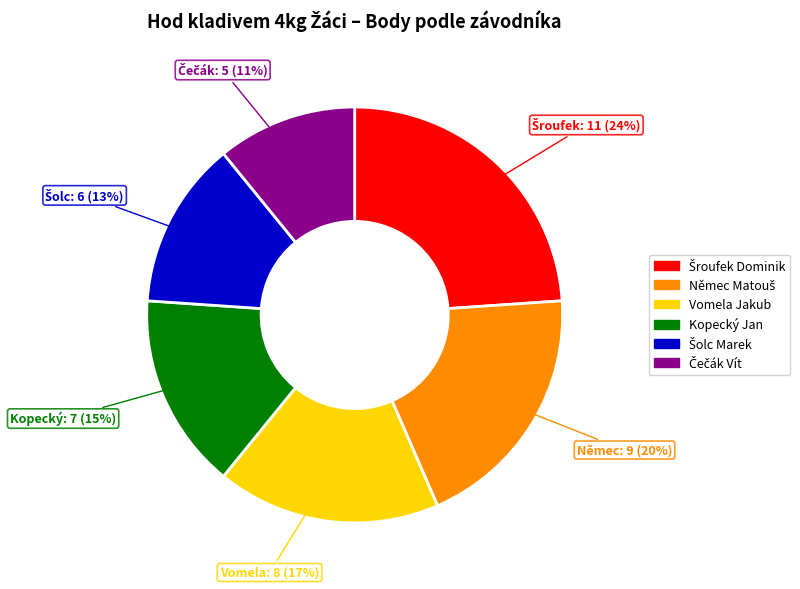

Does Kopecký Jan represent more than half of the total?

No